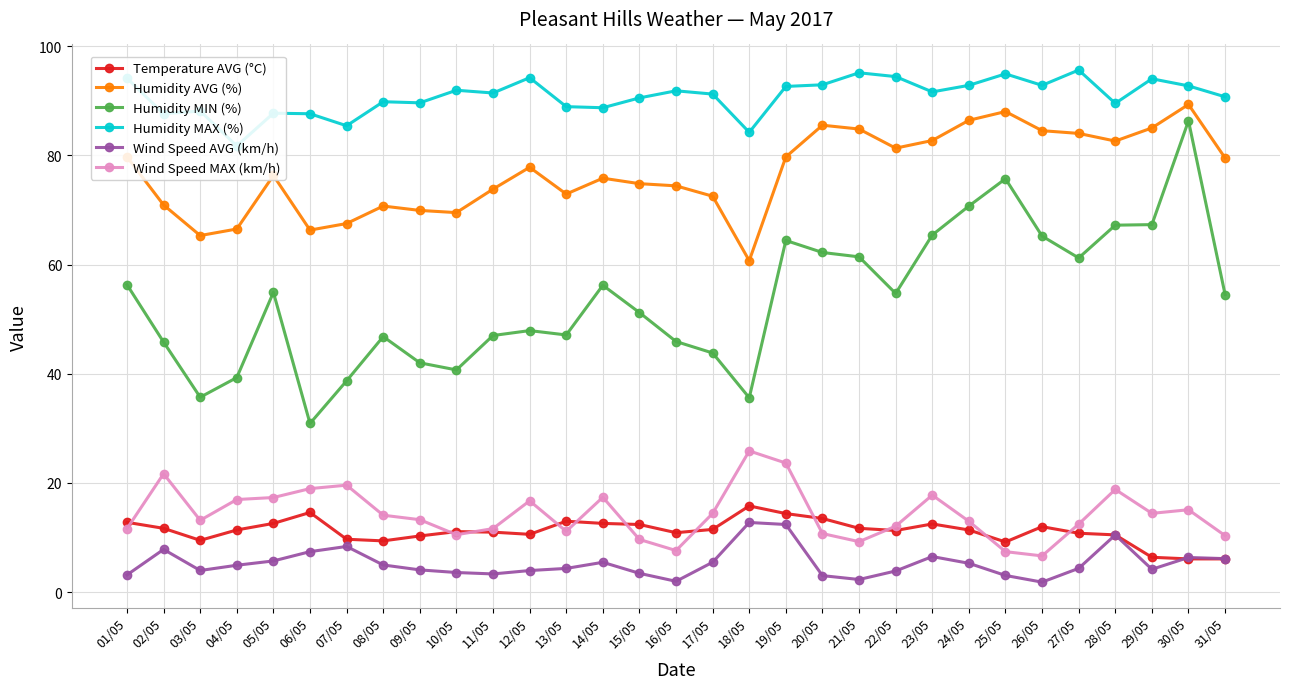

What is the total value across all series at 30/05?

295.9